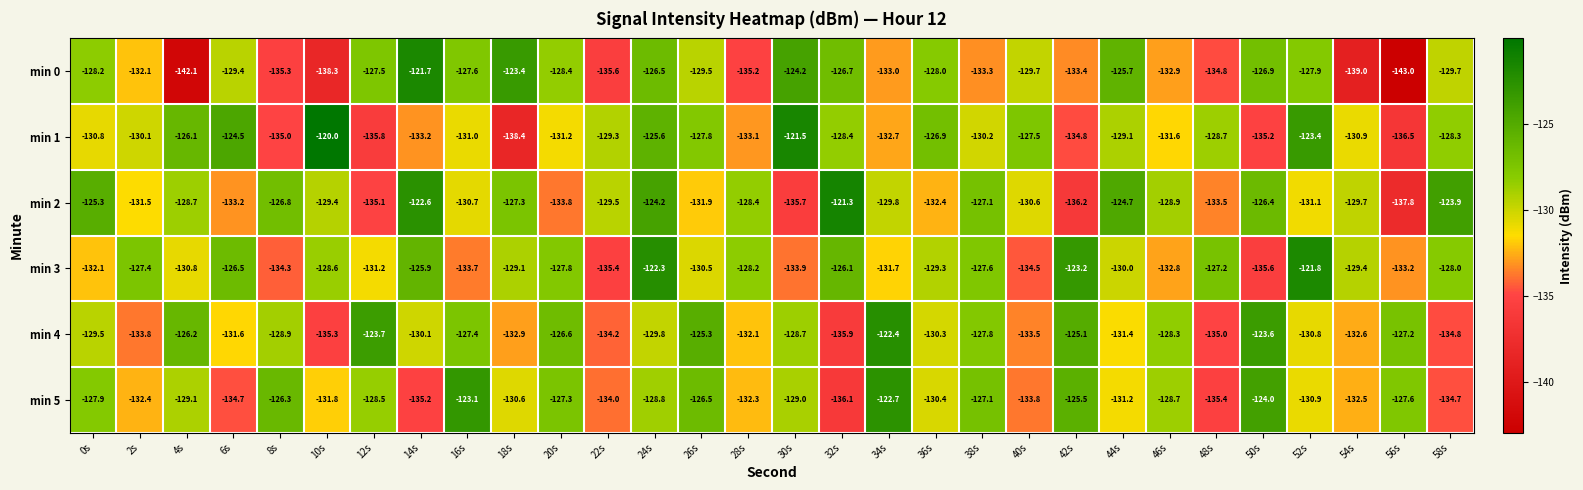

At which label does min 3 first exceed -129?

2s